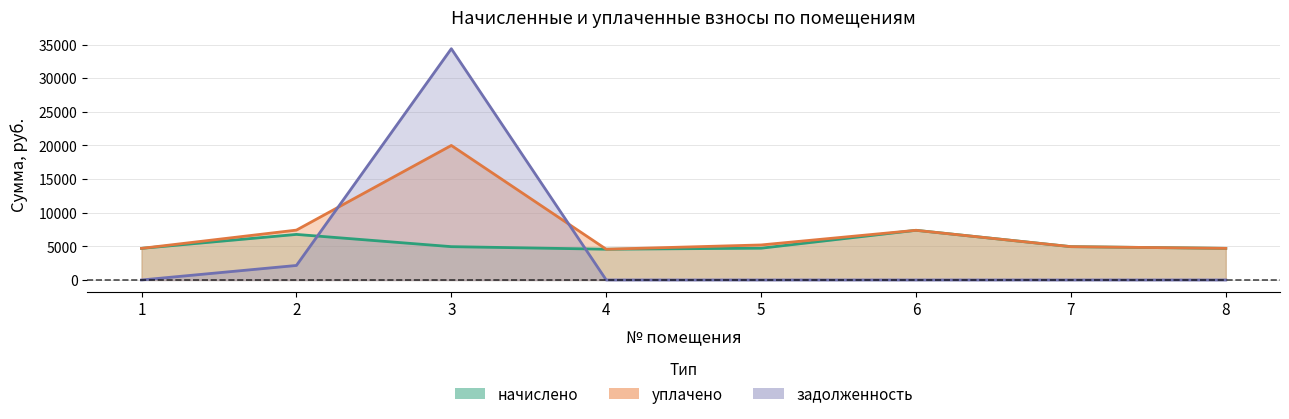

True or false: начислено and задолженность intersect in this chart.

True